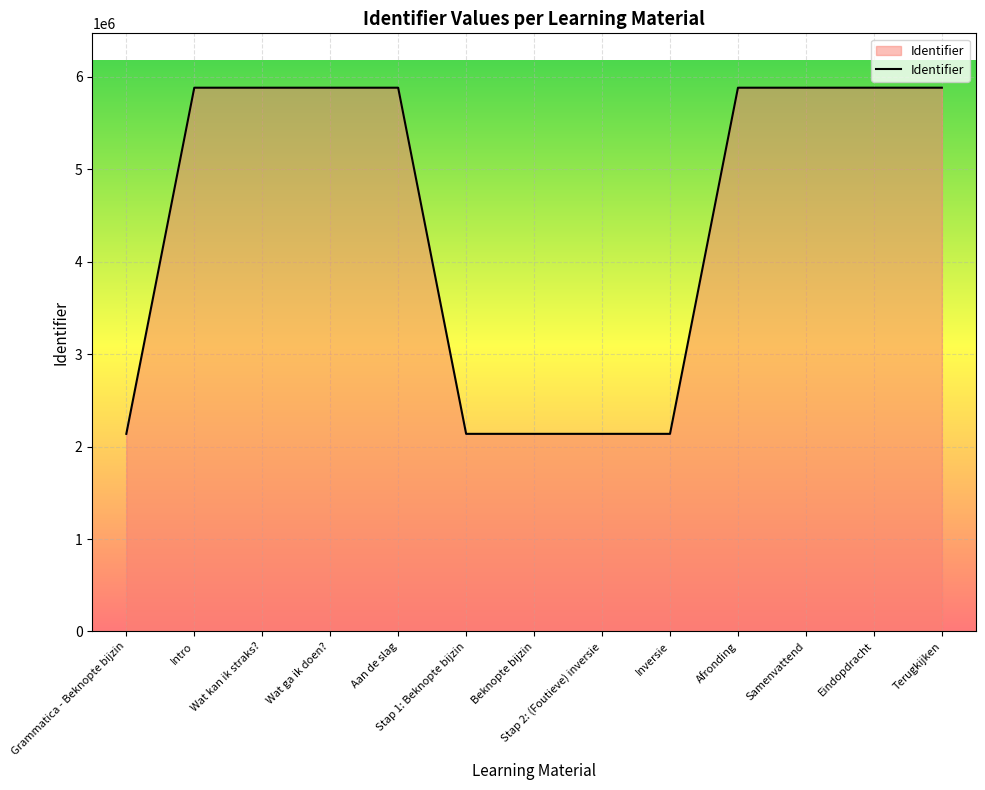

What is the maximum value shown in the chart?

5884022